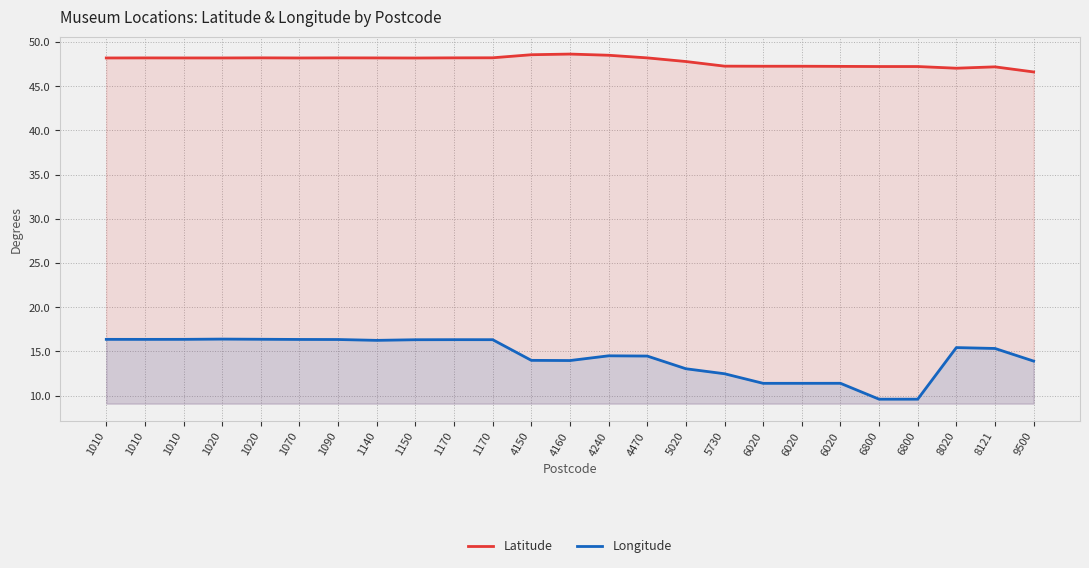

Reading right to left, what are all the values shown in this chart?

Latitude: 9500=46.6	8121=47.2	8020=47.0	6800=47.2	6800=47.2	6020=47.3	6020=47.3	6020=47.3	5730=47.3	5020=47.8	4470=48.2	4240=48.5	4160=48.6	4150=48.6	1170=48.2	1170=48.2	1150=48.2	1140=48.2	1090=48.2	1070=48.2	1020=48.2	1020=48.2	1010=48.2	1010=48.2	1010=48.2
Longitude: 9500=13.9	8121=15.3	8020=15.4	6800=9.6	6800=9.6	6020=11.4	6020=11.4	6020=11.4	5730=12.5	5020=13.0	4470=14.5	4240=14.5	4160=14.0	4150=14.0	1170=16.3	1170=16.3	1150=16.3	1140=16.3	1090=16.4	1070=16.4	1020=16.4	1020=16.4	1010=16.4	1010=16.4	1010=16.4